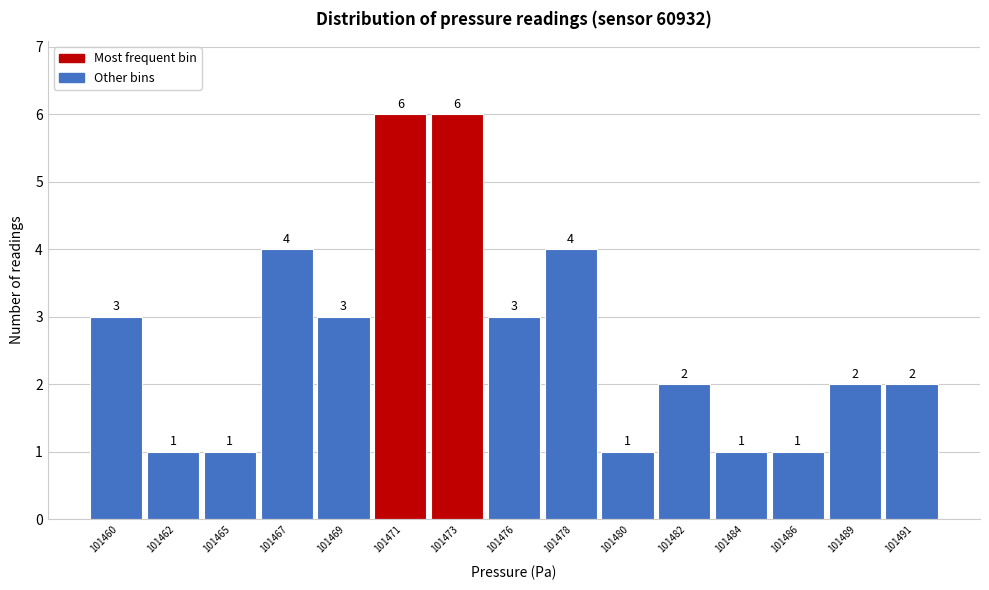

Reading left to right, list all the values displayed in this chart.

101460=3	101462=1	101465=1	101467=4	101469=3	101471=6	101473=6	101476=3	101478=4	101480=1	101482=2	101484=1	101486=1	101489=2	101491=2